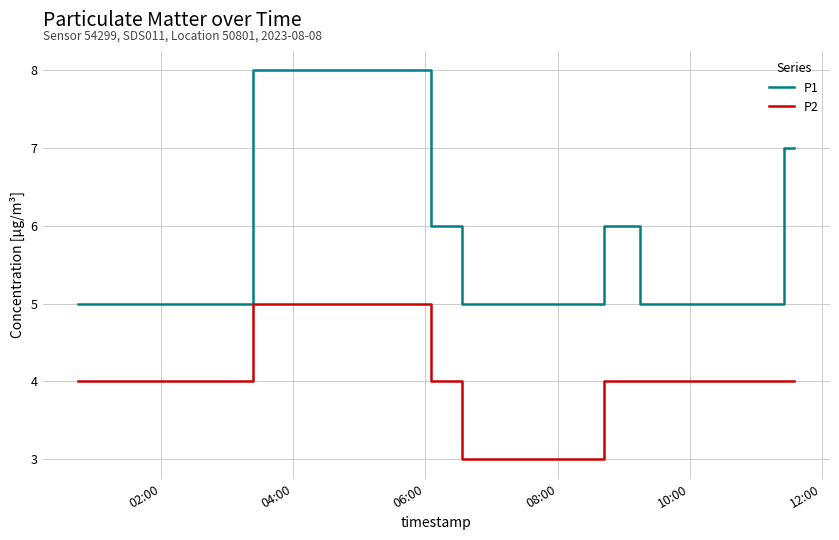

List the series in order of their overall mean, lowest first.

P2, P1